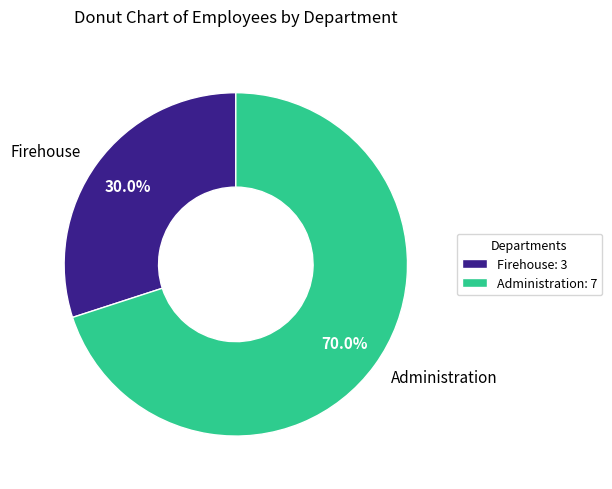

The Administration slice represents 70% of the pie. True or false?

True